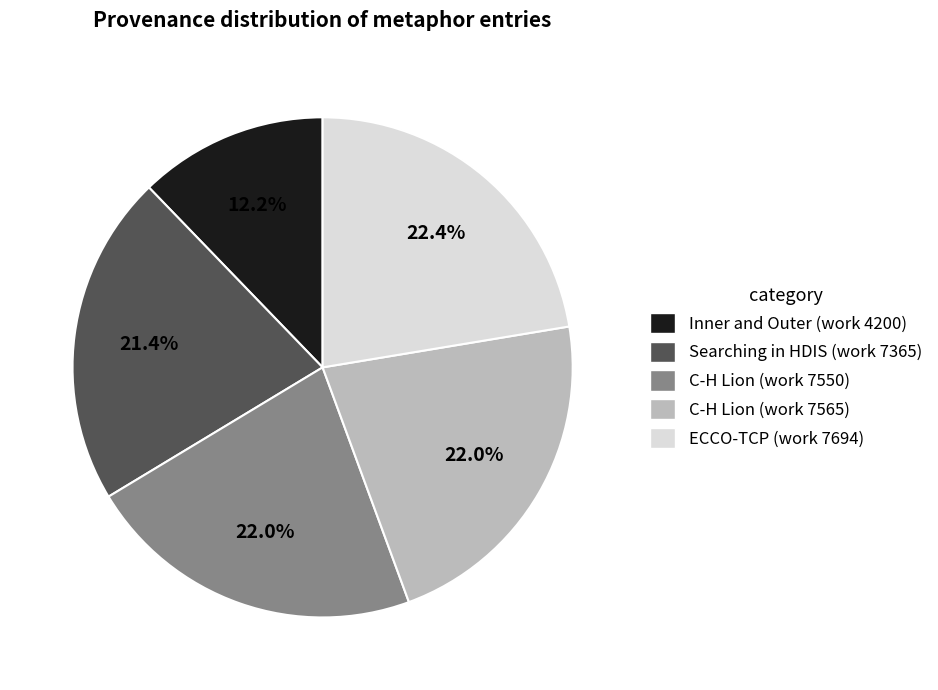

To the nearest percent, what is the difference between the Inner and Outer (work 4200) and C-H Lion (work 7550) slice percentages?

10%